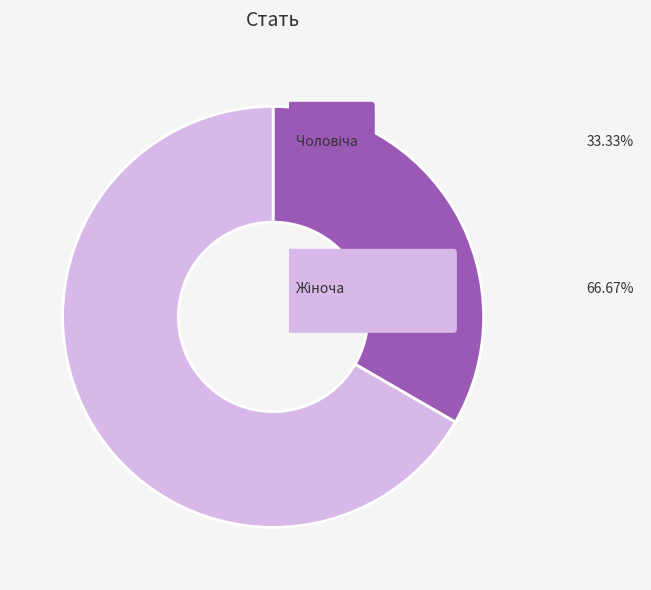

Is there a majority slice in this chart?

Yes